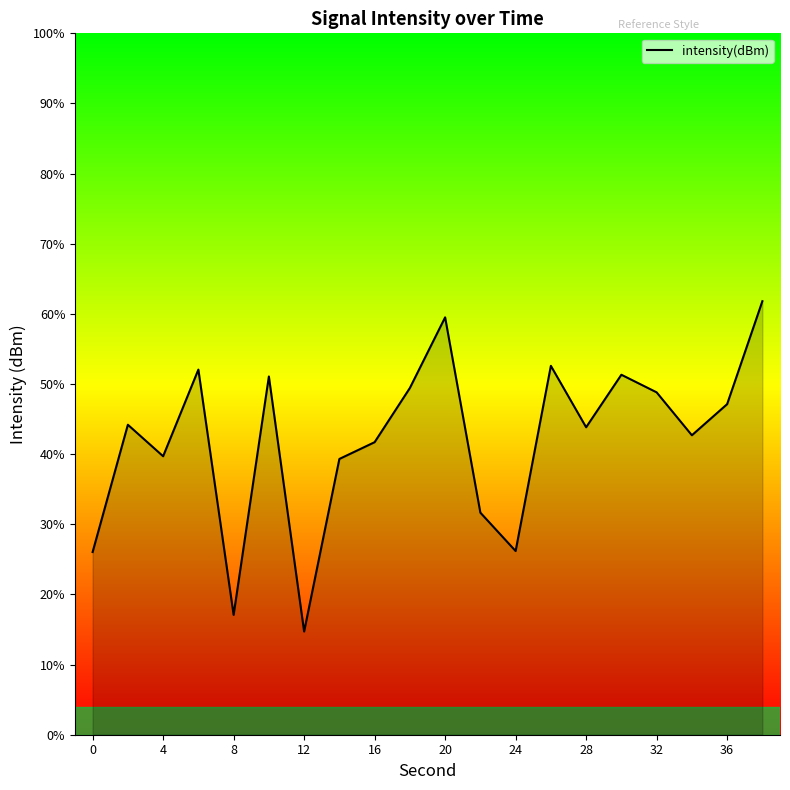

Does the chart have visible grid lines?

No